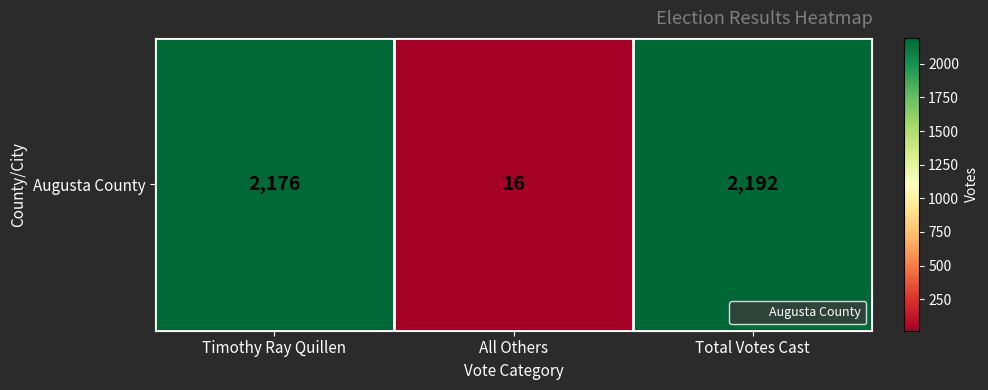

Which has a higher value, Timothy Ray Quillen or Total Votes Cast?

Total Votes Cast